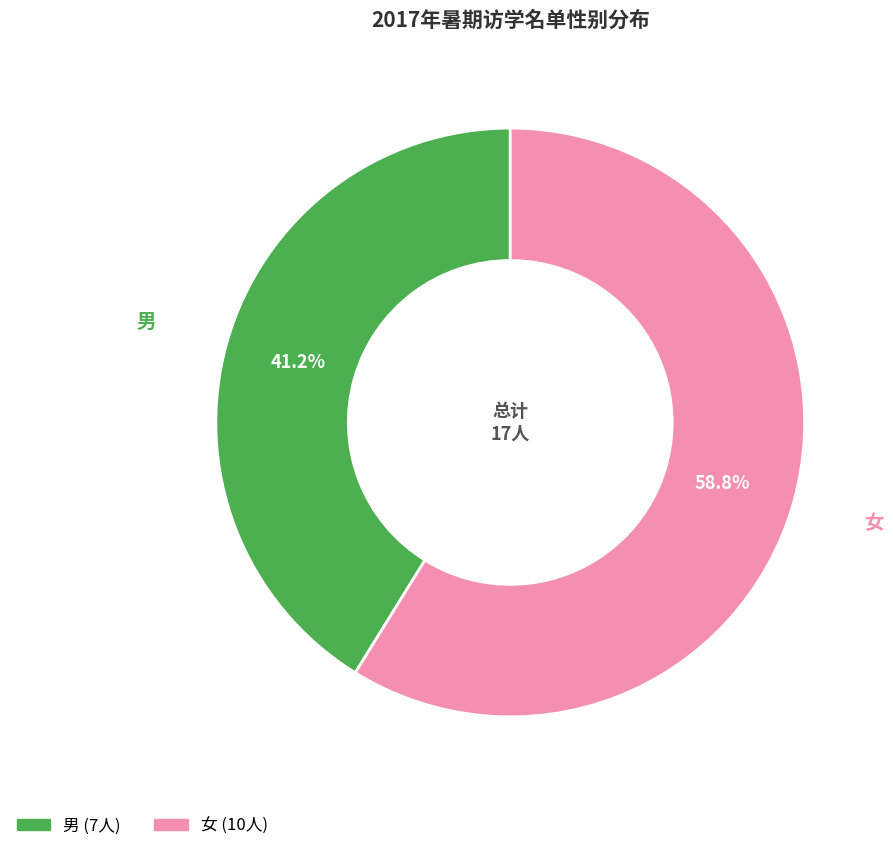

How many slices are in this pie chart?

2